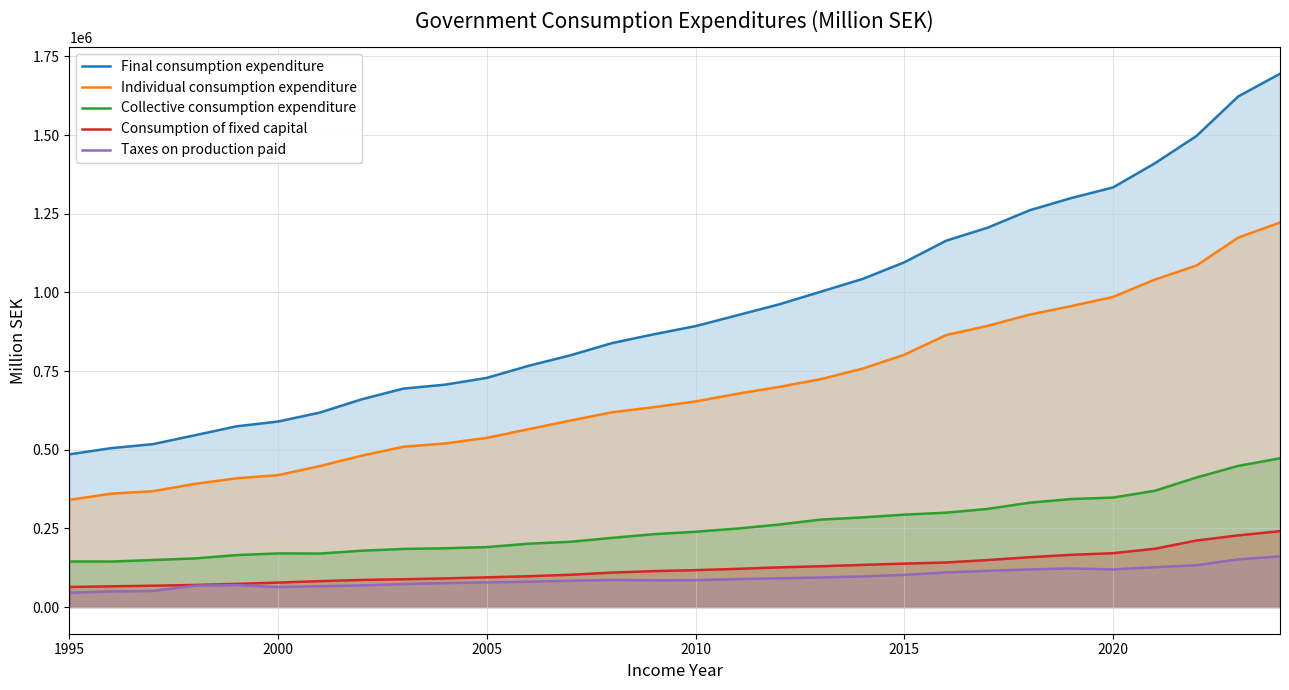

Reading right to left, list all the values displayed in this chart.

Final consumption expenditure: 1694858	1622880	1497226	1410050	1333634	1299852	1260899	1205849	1164217	1095585	1042708	1002277	961938	927335	892863	866897	838906	800024	766709	728352	706829	694207	660161	618123	589625	574326	545780	517735	505010	485400
Individual consumption expenditure: 1221946	1174255	1085488	1040579	985660	956525	929318	893891	864267	801920	757718	724339	699684	677871	653544	635263	619032	592633	565341	537744	520021	509460	481110	448092	419191	409207	391310	368254	360405	340604
Collective consumption expenditure: 472912	448625	411738	369471	347974	343327	331581	311958	299950	293665	284990	277938	262254	249464	239319	231634	219874	207391	201368	190608	186808	184747	179051	170031	170434	165119	154470	149481	144605	144796
Consumption of fixed capital: 241138	227883	211401	185240	171202	166051	158476	149436	141670	138032	134025	129653	126147	121390	117328	114247	109602	102613	98013	94371	91131	88350	86187	82416	77773	73670	70257	67827	65980	63955
Taxes on production paid: 161169	151522	132961	126787	119438	122890	119427	115223	109986	102301	97363	94046	91394	88911	85572	84901	86173	83495	80402	78466	76084	73060	68919	66095	63706	69799	67723	51146	49801	45450